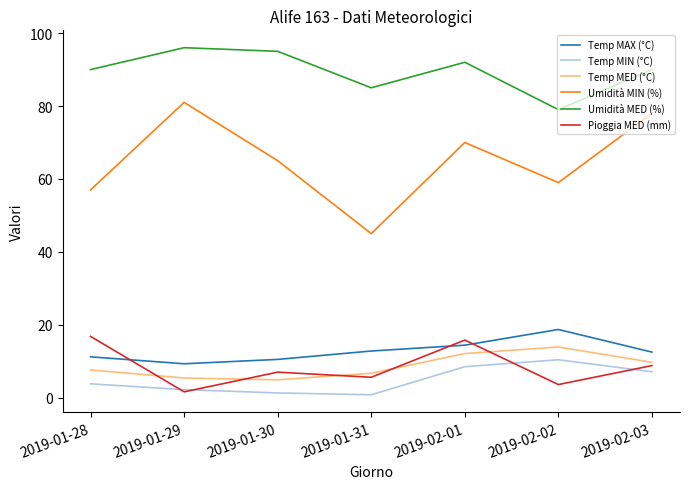

What position from the left is 2019-02-02?

6